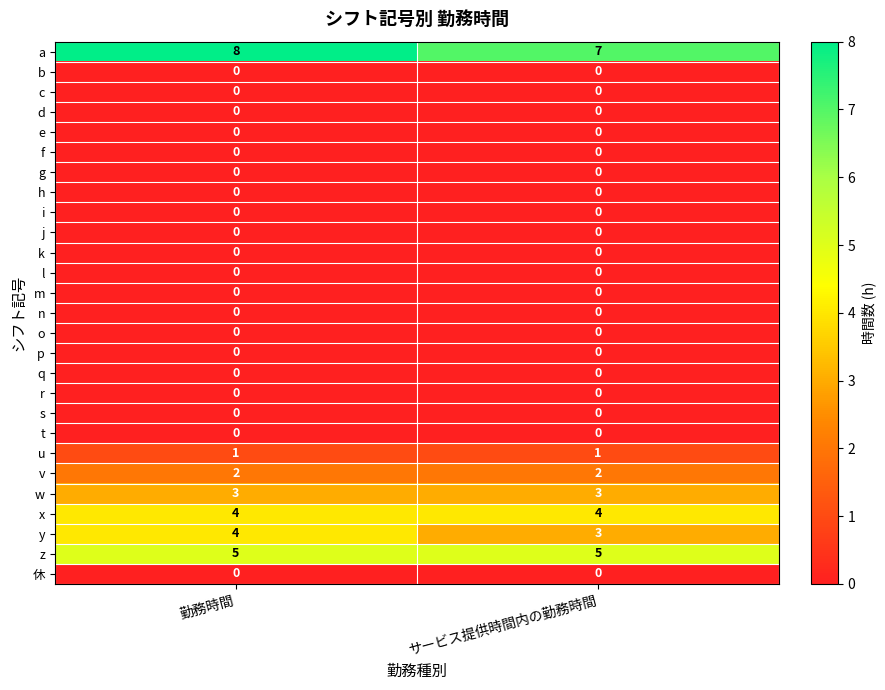

What is the difference between the highest and lowest values at 勤務時間?

8